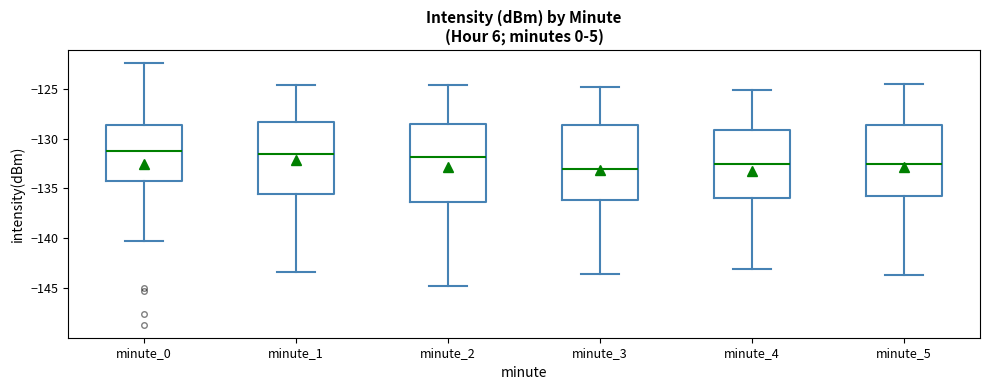

Reading left to right, transcribe this box plot: for each box, give where its median line is, the range the box spans, and where its two whiskers end, as read against the y-axis. The values are not printed on the chart, so give them approximately, as read against the axis.

minute_0: median -131.5, box -134.0 to -128.5, whiskers -140.5 to -122.5
minute_1: median -131.5, box -135.5 to -128.5, whiskers -143.5 to -124.5
minute_2: median -132.0, box -136.5 to -128.5, whiskers -145.0 to -124.5
minute_3: median -133.0, box -136.0 to -128.5, whiskers -143.5 to -125.0
minute_4: median -132.5, box -136.0 to -129.0, whiskers -143.0 to -125.0
minute_5: median -132.5, box -135.5 to -128.5, whiskers -143.5 to -124.5